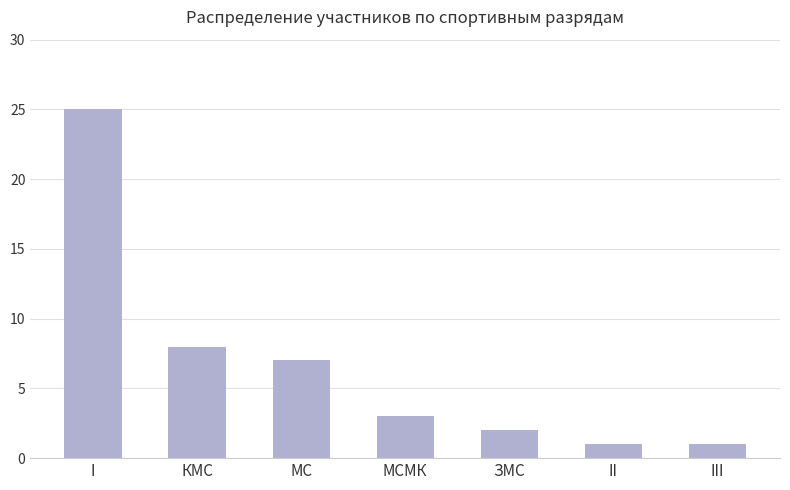

The chart shows a value of 8 at КМС. True or false?

True